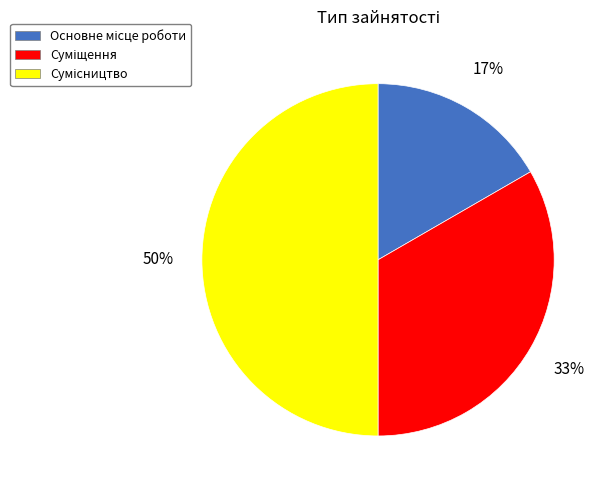

To the nearest percent, what is the difference between the largest and smallest slice percentages?

33%